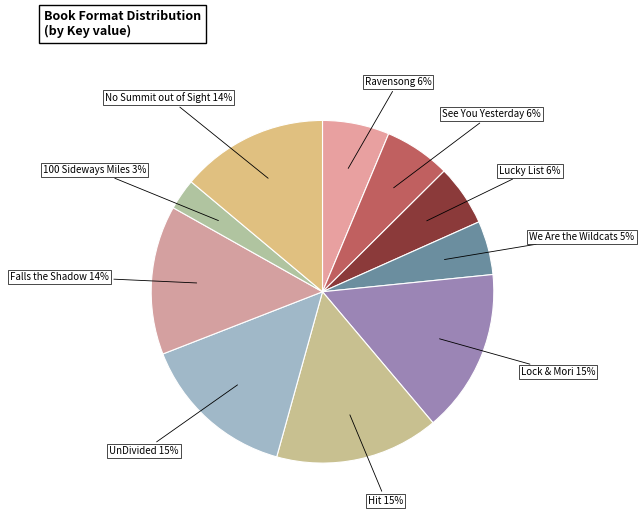

Which slice is the smallest?

100 Sideways Miles